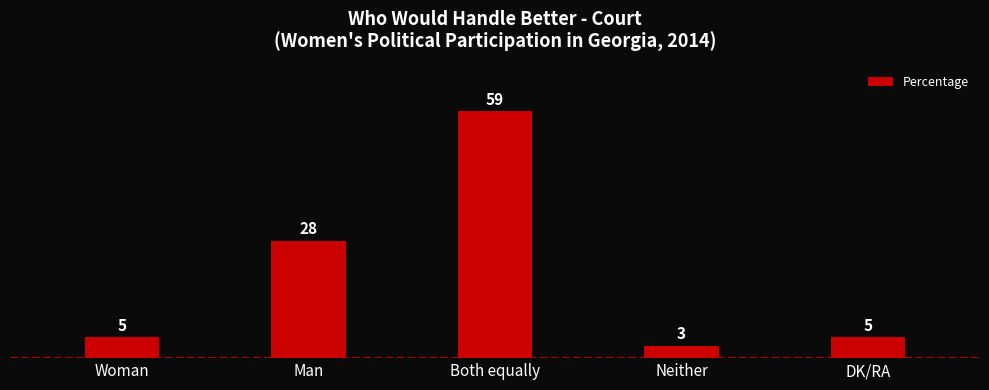

What is the label of the 2nd bar from the left?

Man